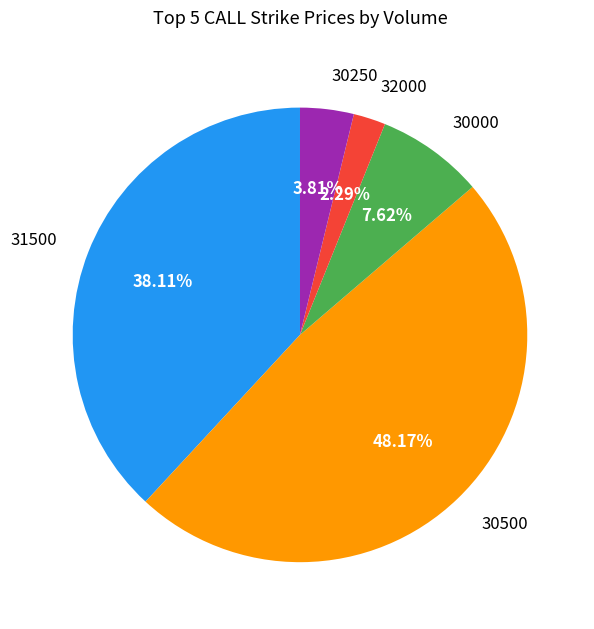

Which slice is the smallest?

32000